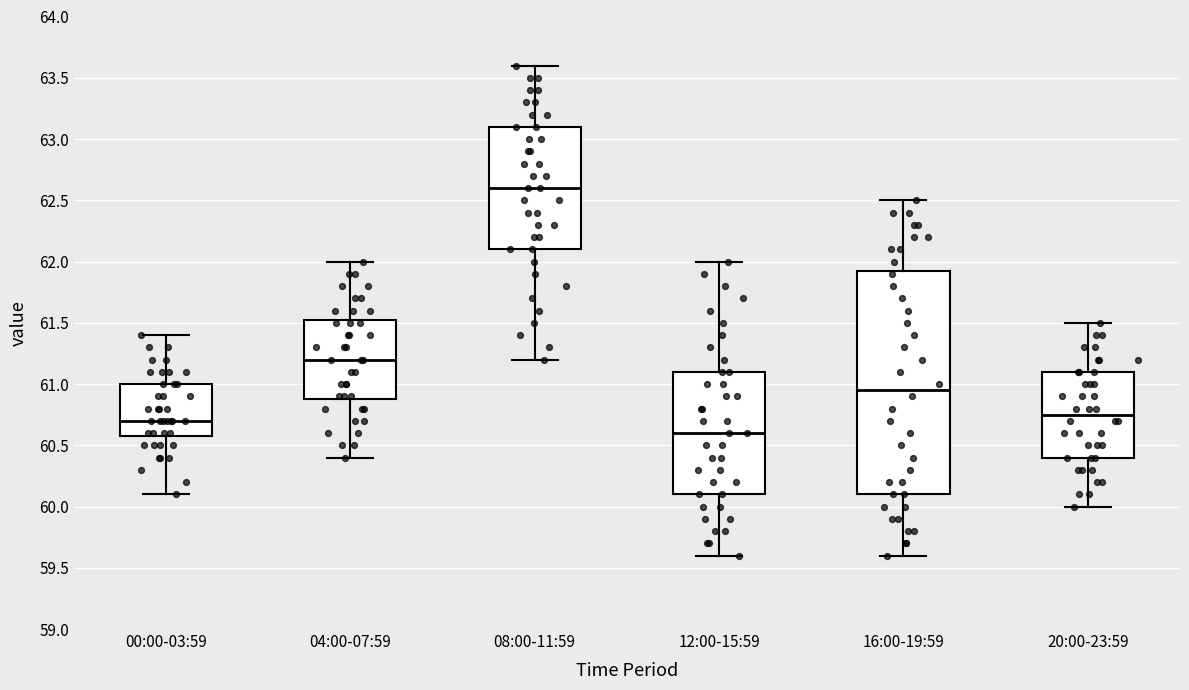

Reading left to right, read every box against the y-axis: the position of its median line, the range the box covers, and the ends of its whiskers. The values are not printed on the chart, so give them approximately, as read against the axis.

00:00-03:59: median 60.70, box 60.60 to 61.00, whiskers 60.10 to 61.40
04:00-07:59: median 61.20, box 60.90 to 61.55, whiskers 60.40 to 62.00
08:00-11:59: median 62.60, box 62.10 to 63.10, whiskers 61.20 to 63.60
12:00-15:59: median 60.60, box 60.10 to 61.10, whiskers 59.60 to 62.00
16:00-19:59: median 60.95, box 60.10 to 61.95, whiskers 59.60 to 62.50
20:00-23:59: median 60.75, box 60.40 to 61.10, whiskers 60.00 to 61.50